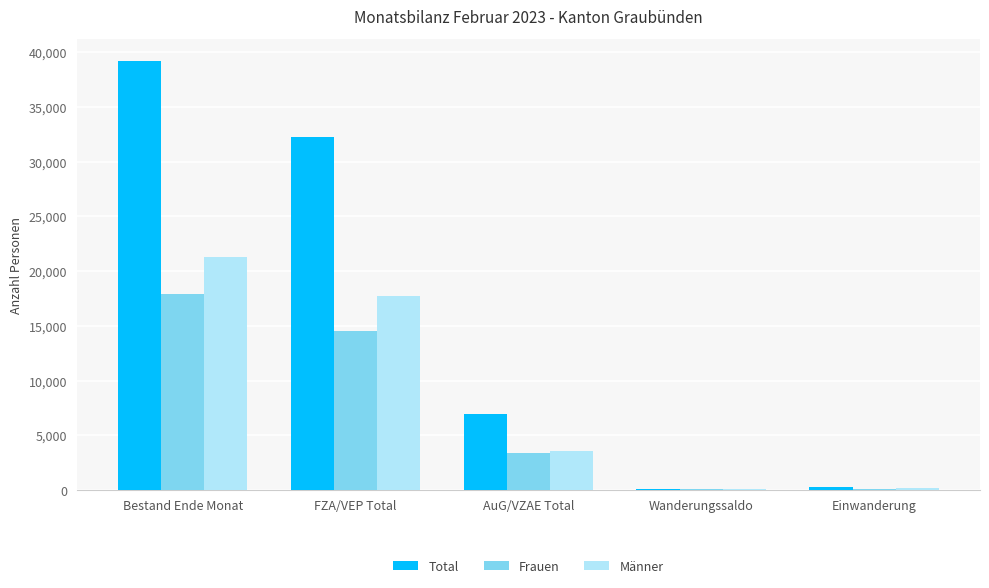

How many groups of bars are there?

5